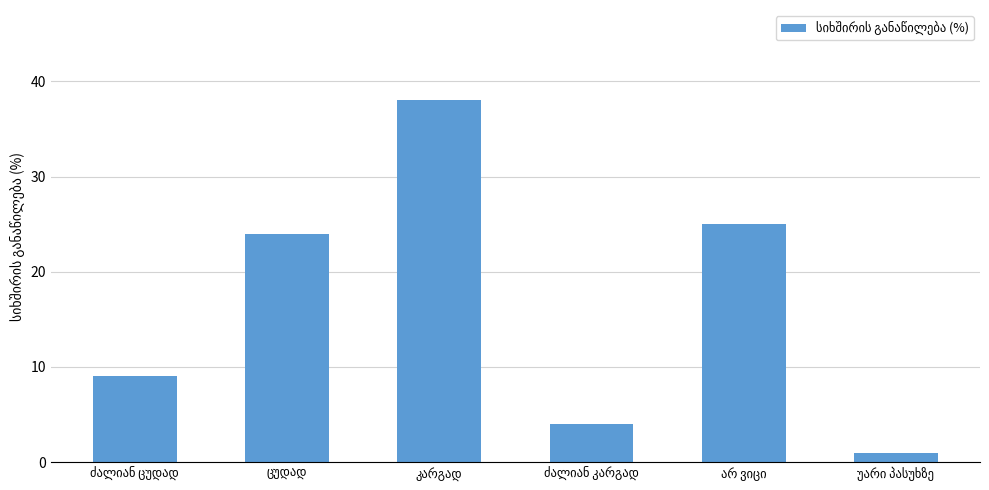

What is the maximum value shown in the chart?

38